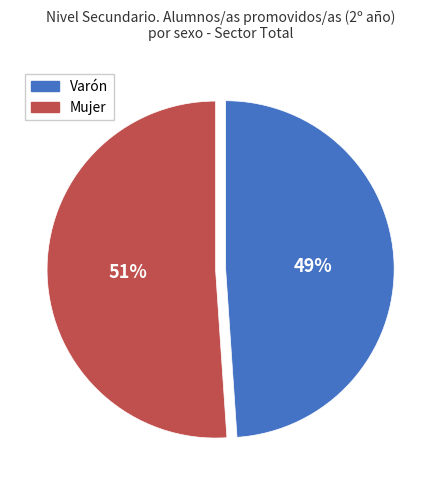

Count the number of slices in the pie.

2